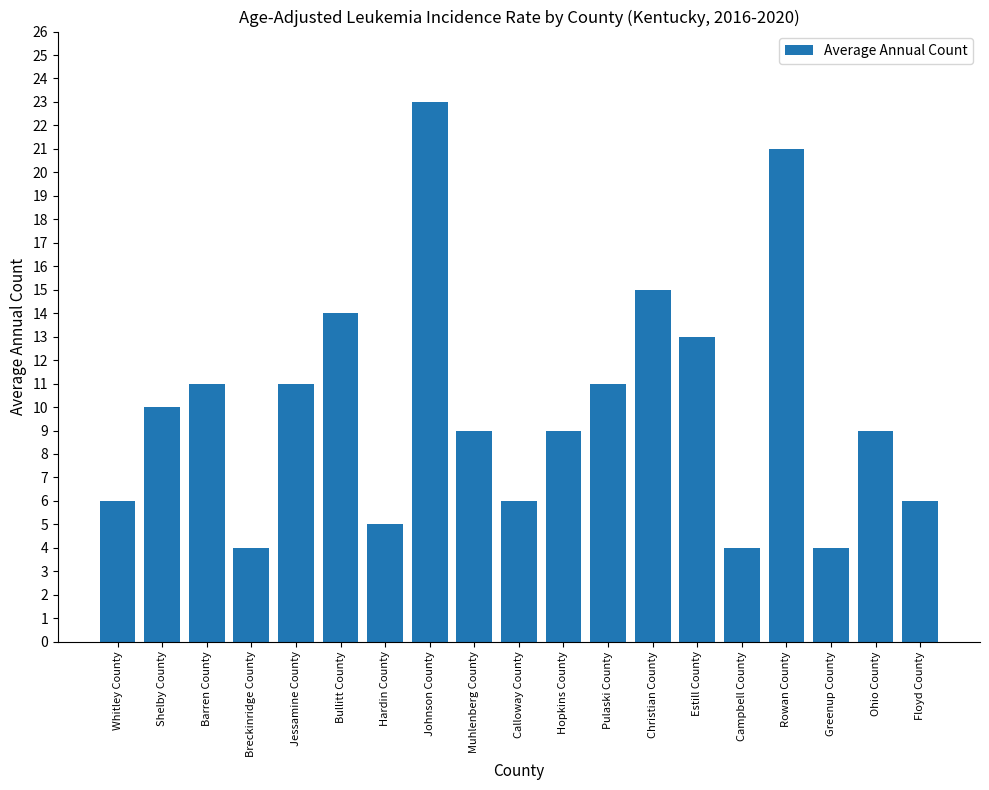

What is the sum of the values at Campbell County and Barren County?

15